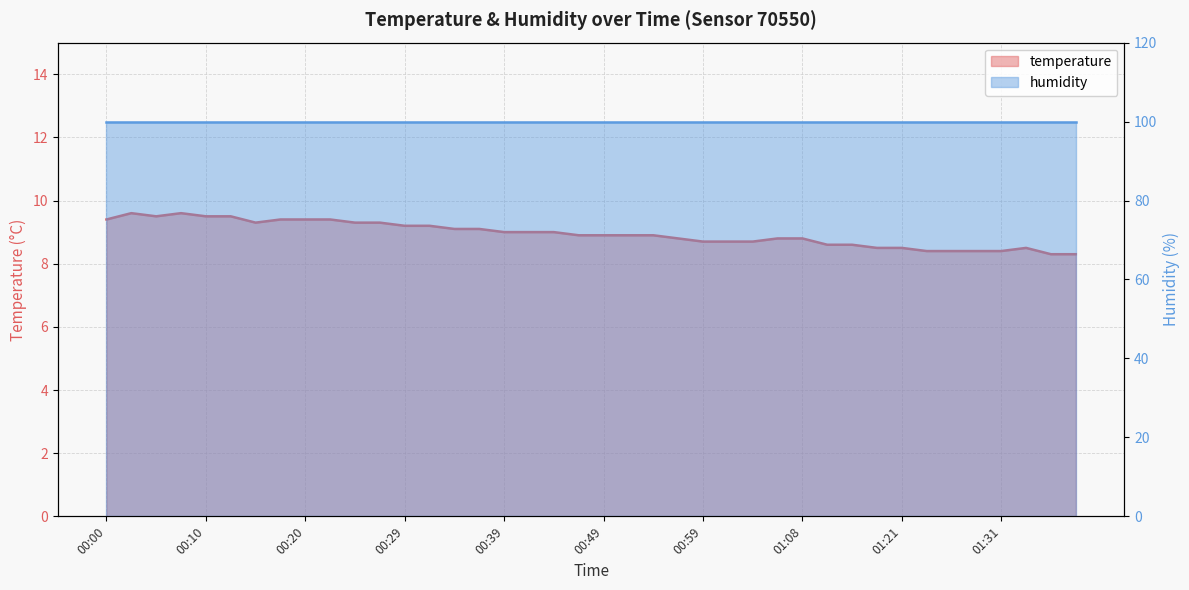

Rank the categories by value from highest to lowest.

00:02, 00:07, 00:05, 00:10, 00:12, 00:00, 00:17, 00:20, 00:22, 00:15, 00:25, 00:27, 00:29, 00:32, 00:34, 00:37, 00:39, 00:42, 00:44, 00:47, 00:49, 00:51, 00:54, 00:56, 01:06, 01:08, 00:59, 01:01, 01:04, 01:11, 01:13, 01:19, 01:21, 01:33, 01:24, 01:26, 01:28, 01:31, 01:36, 01:38